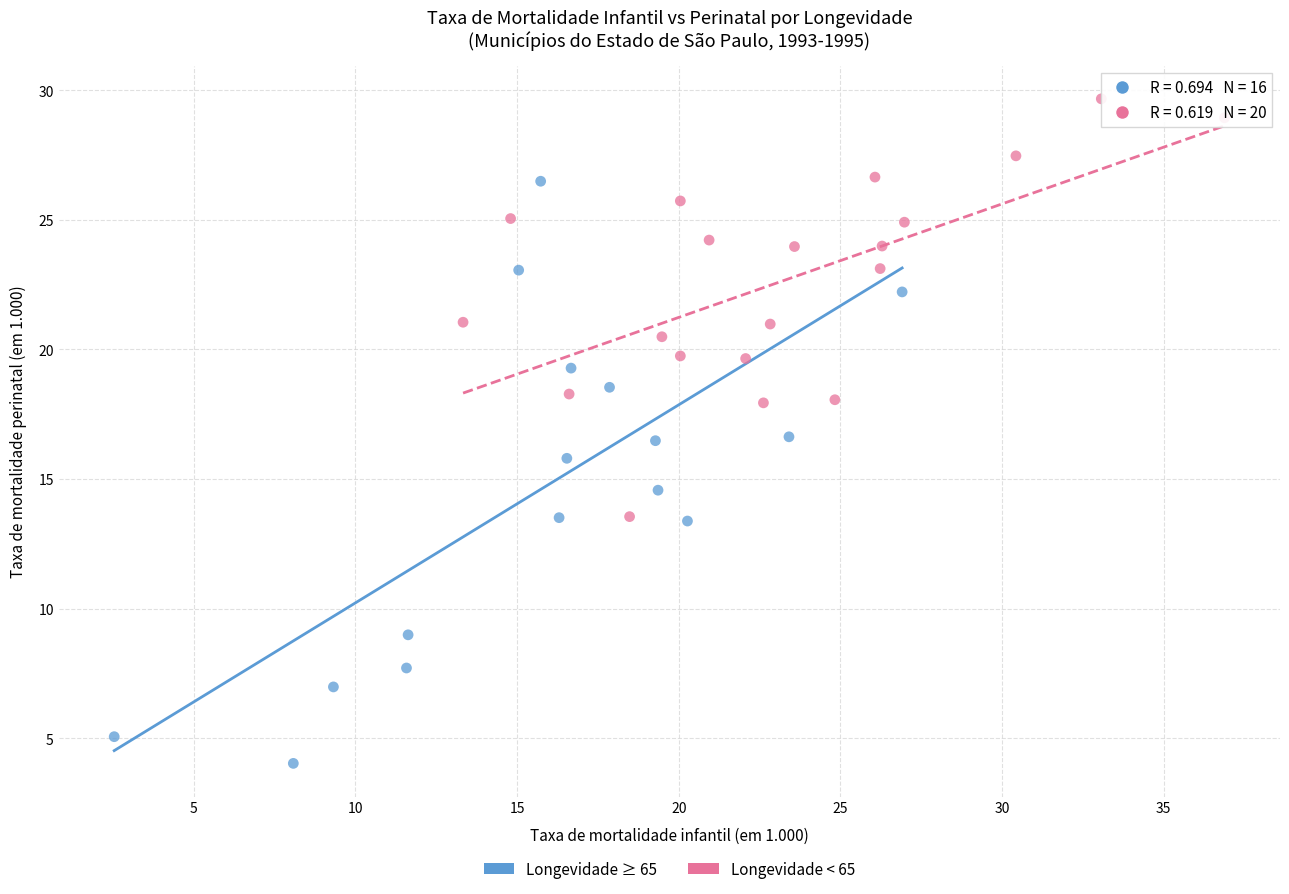

Which series has the widest spread of Y values?

Longevidade ≥ 65